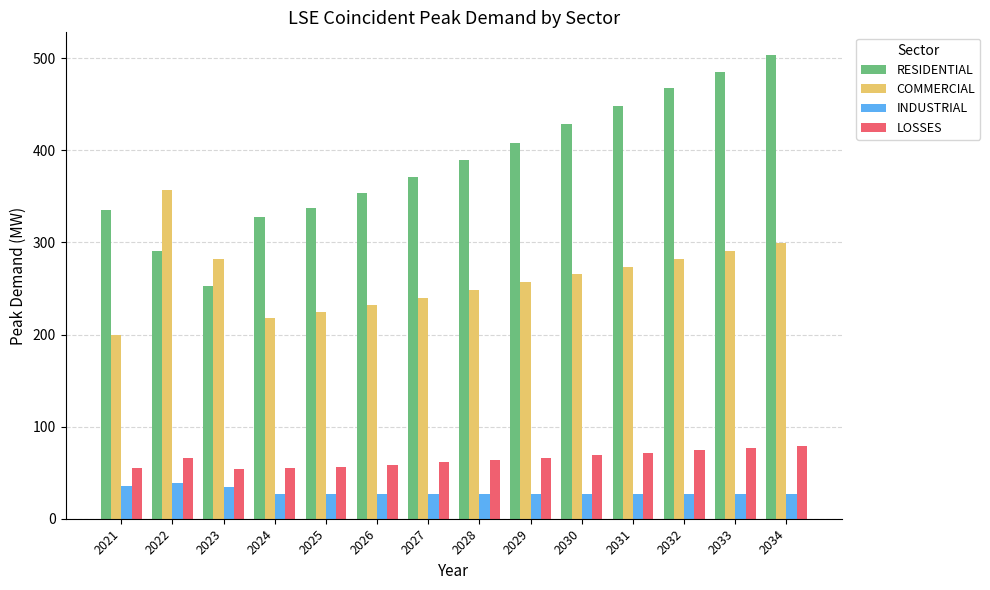

How many data points does each series have?

14